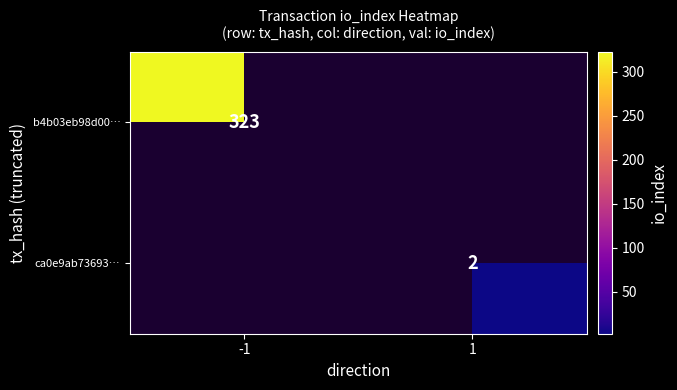

Is the value of b4b03eb98d00… at -1 greater than the value of ca0e9ab73693… at 1?

Yes